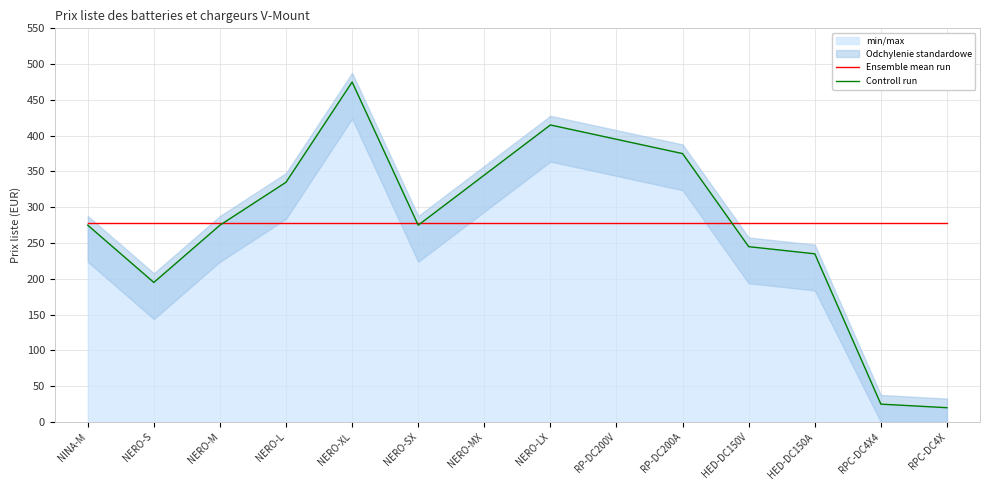

The value of Ensemble mean run at NERO-L is 438.1. True or false?

False